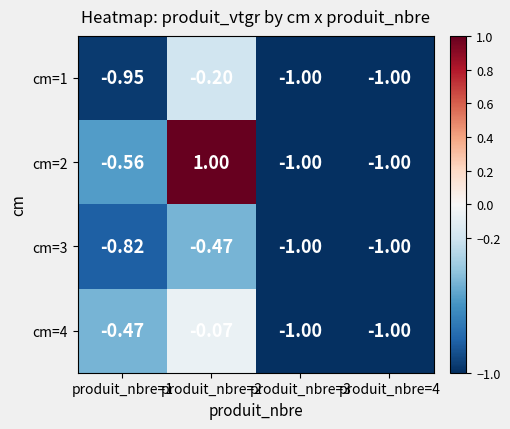

Is the value of cm=1 at produit_nbre=2 greater than the value of cm=4 at produit_nbre=3?

Yes